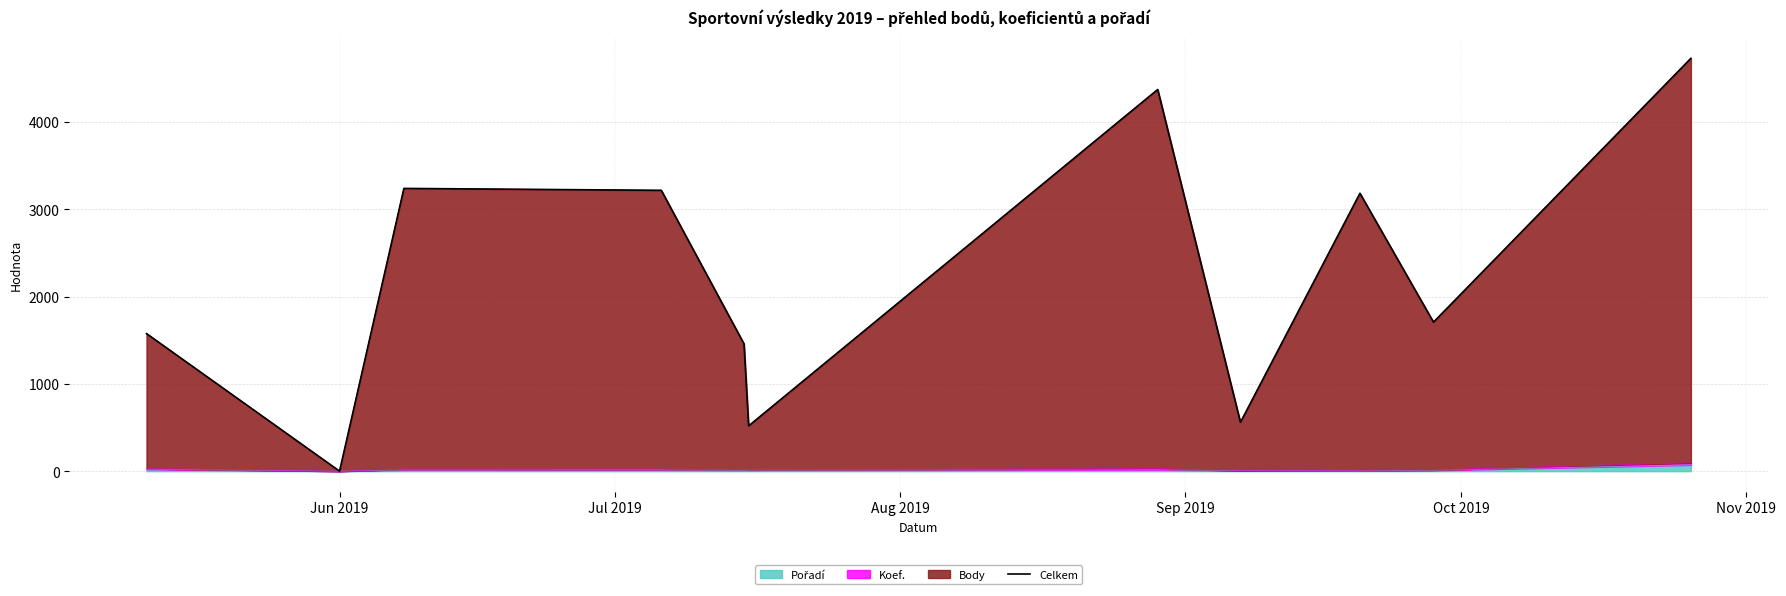

True or false: there are more than 2 points higher than both neighbors.

True